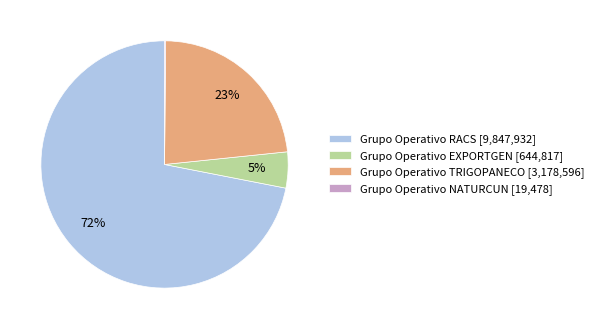

Which has a higher value, Grupo Operativo TRIGOPANECO [3,178,596] or Grupo Operativo RACS [9,847,932]?

Grupo Operativo RACS [9,847,932]